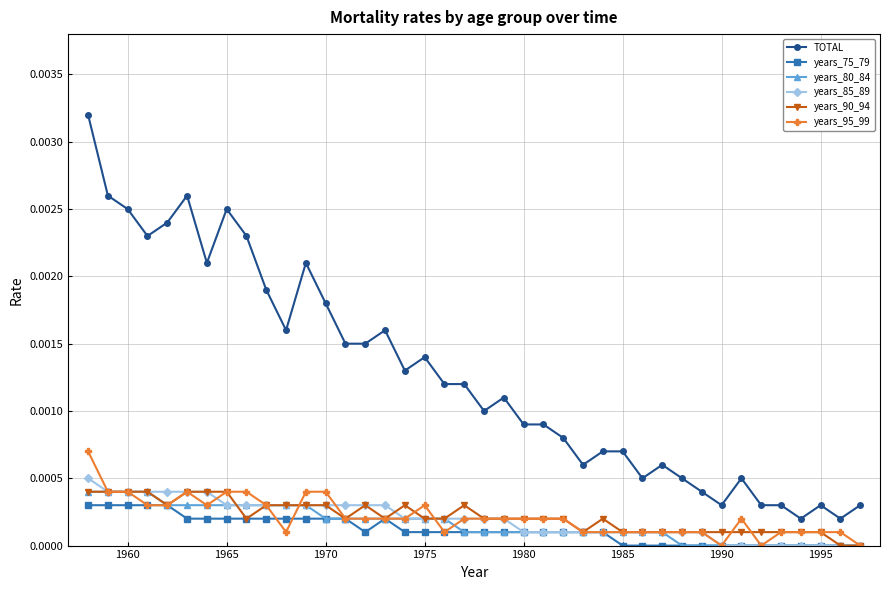

Which series has the largest range (max minus min)?

TOTAL